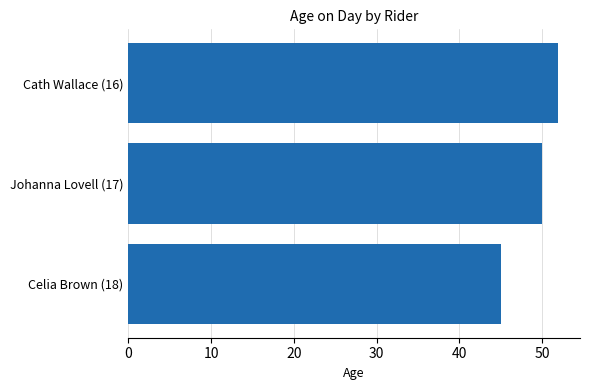

Reading top to bottom, extract all data points from this chart.

Cath Wallace (16)=52	Johanna Lovell (17)=50	Celia Brown (18)=45